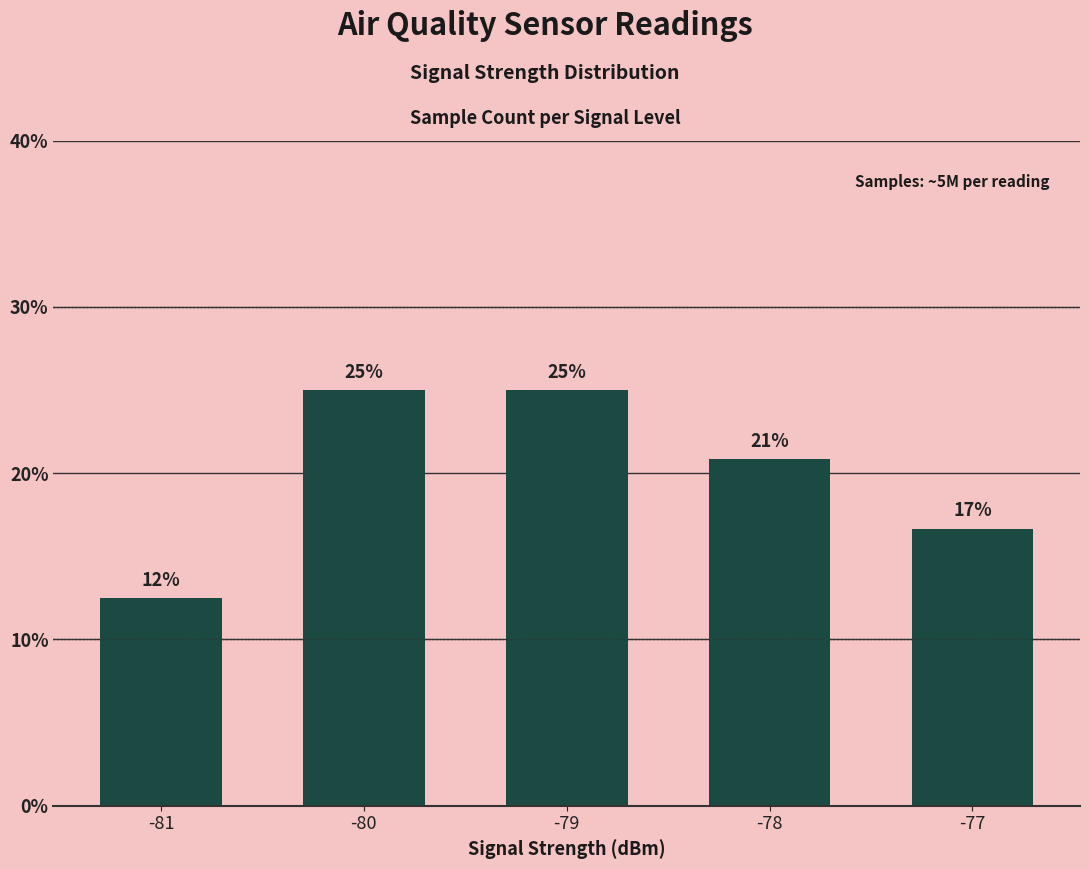

What is the difference between the second highest and second lowest values?

8.3